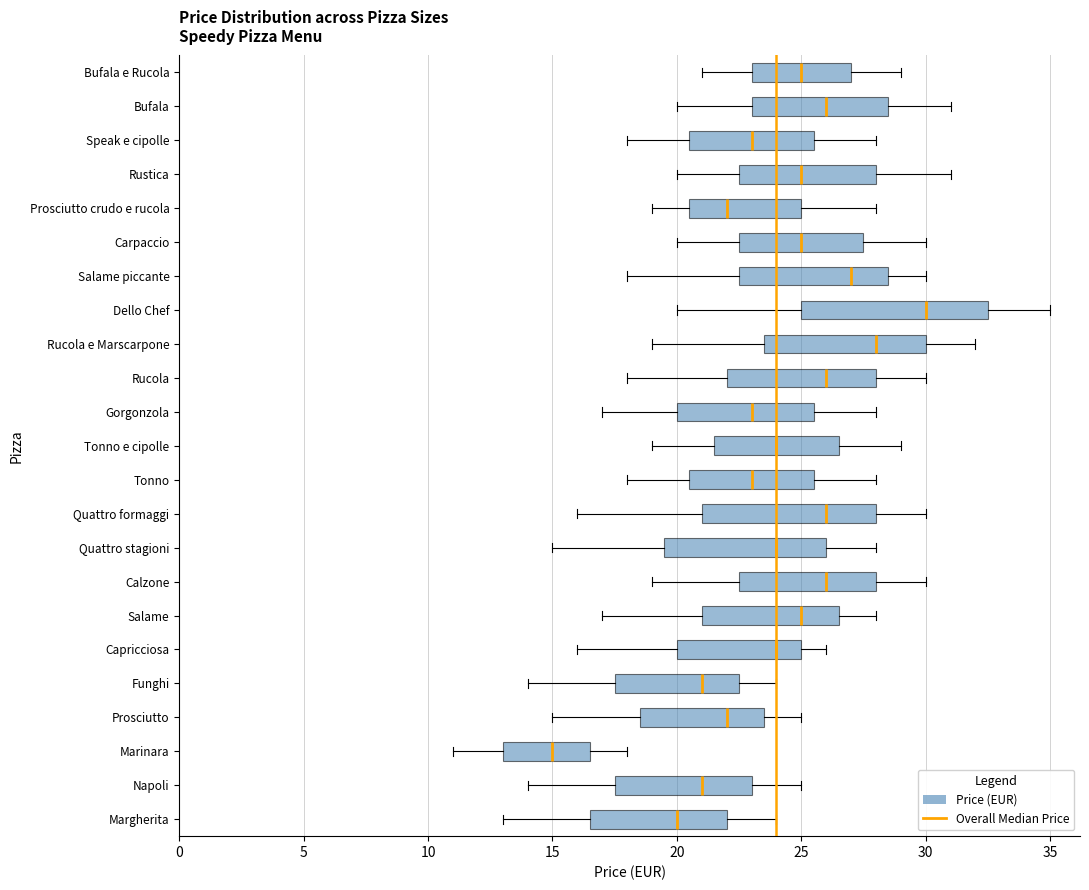

Where is the left edge of the box for Prosciutto crudo e rucola on the x-axis? The values are not printed on the chart, so give them approximately, as read against the axis.

20.5